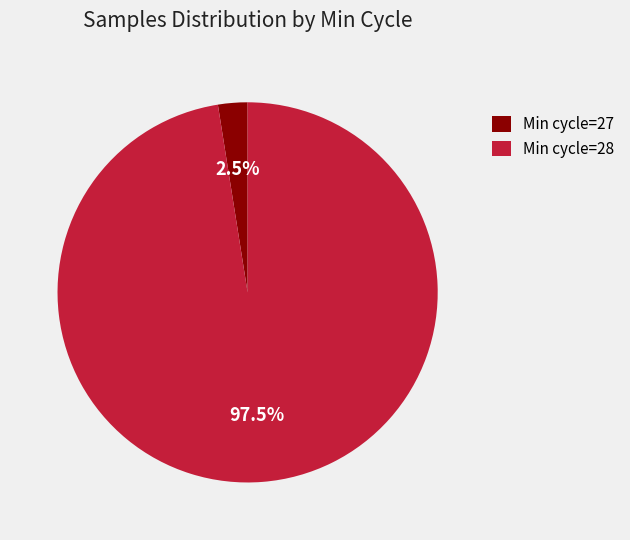

Is there a majority slice in this chart?

Yes